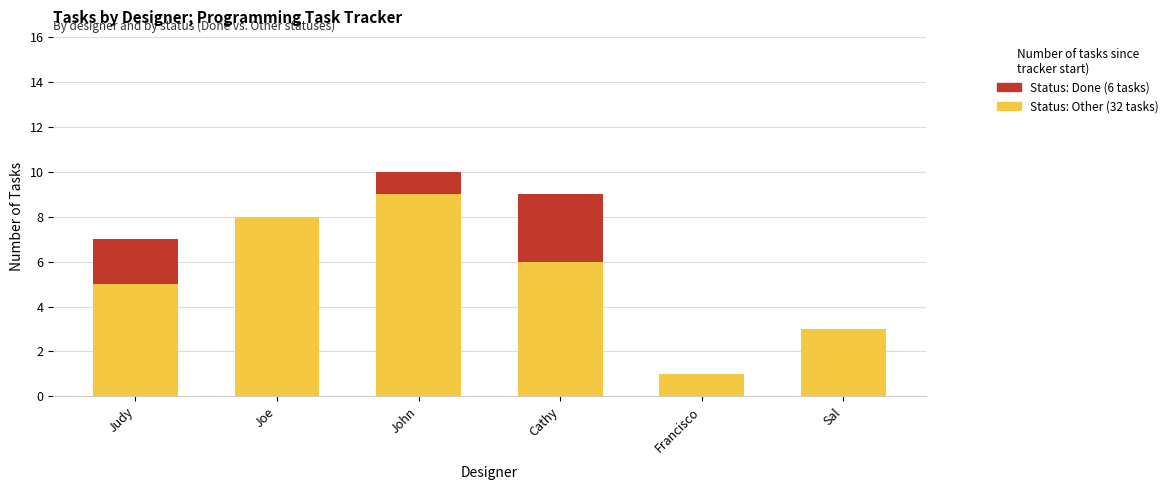

At which category is the sum across all series the highest?

John